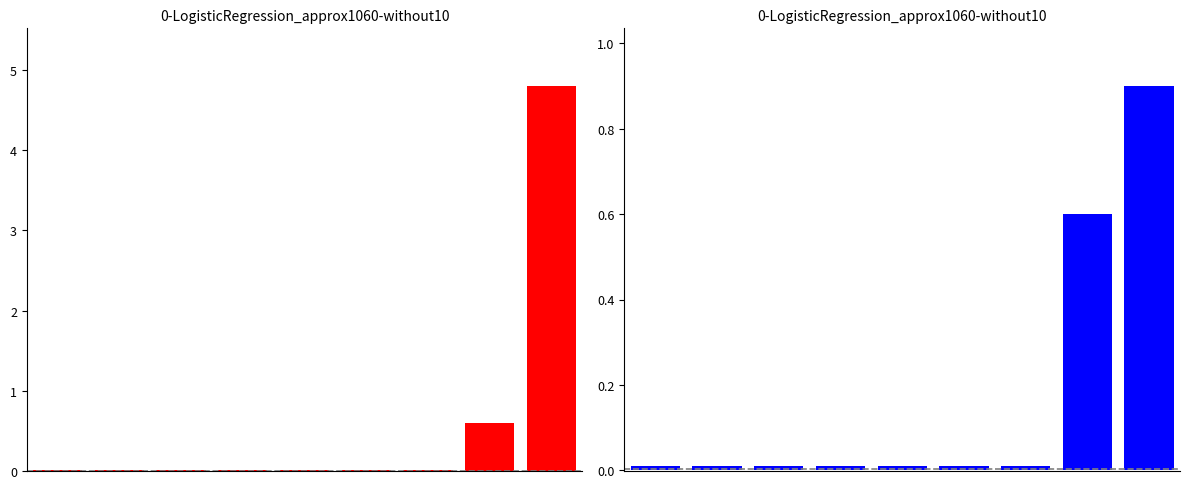

The F1 series shows 8.0 at 8. True or false?

False